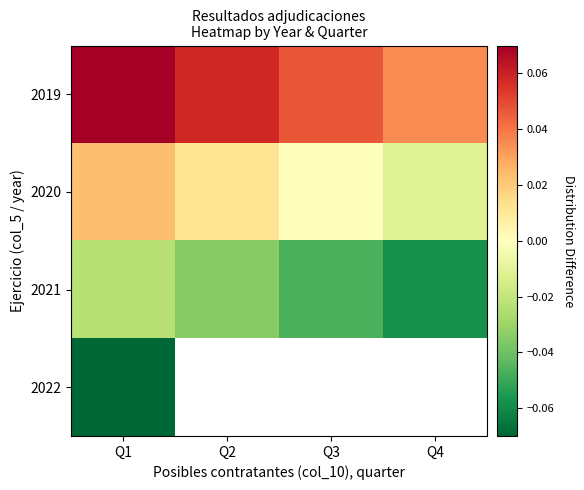

List the series in order of their peak value, highest first.

2019, 2020, 2021, 2022